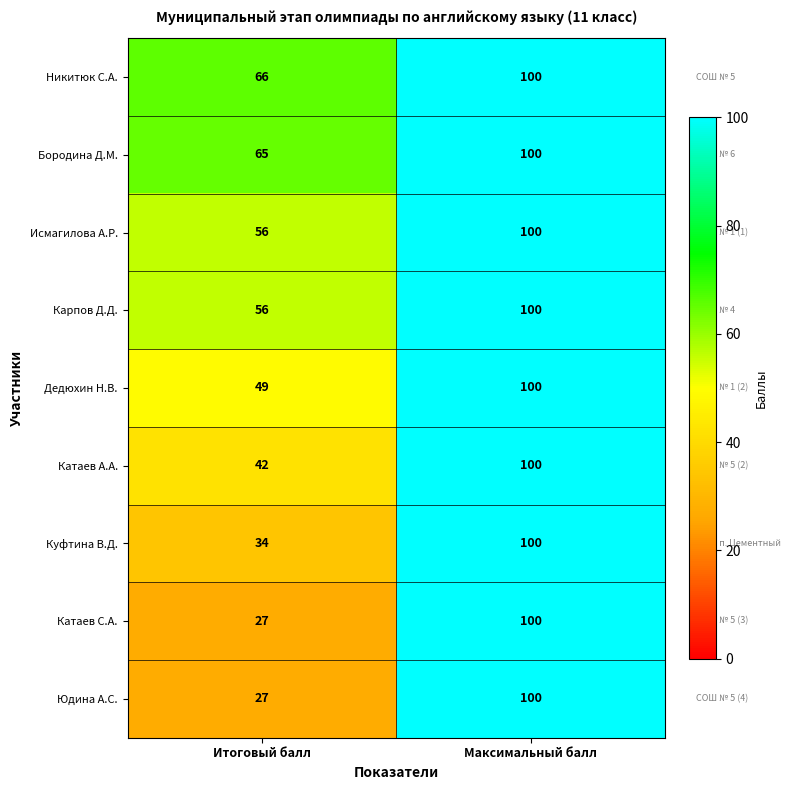

What is the total value across all series at Итоговый балл?

422